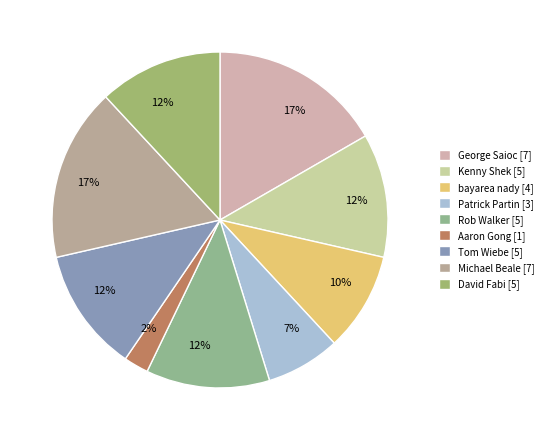

Does Rob Walker represent more than half of the total?

No